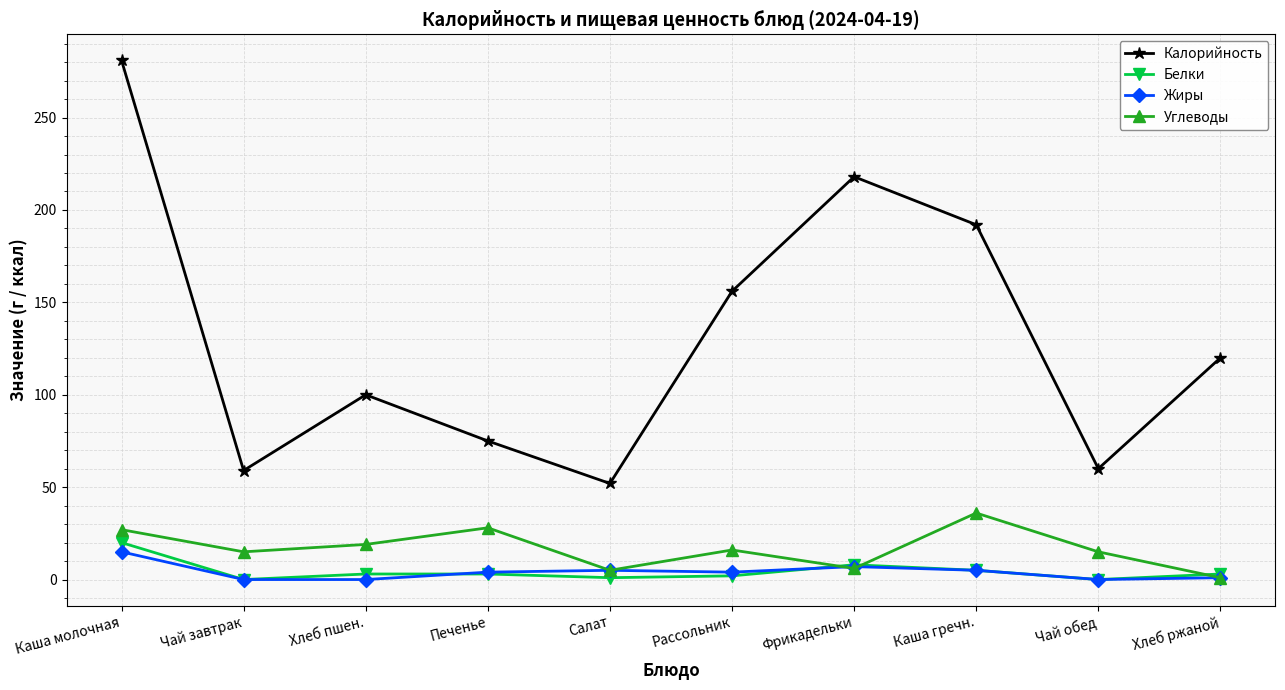

What is the label of the 7th point from the left?

Фрикадельки